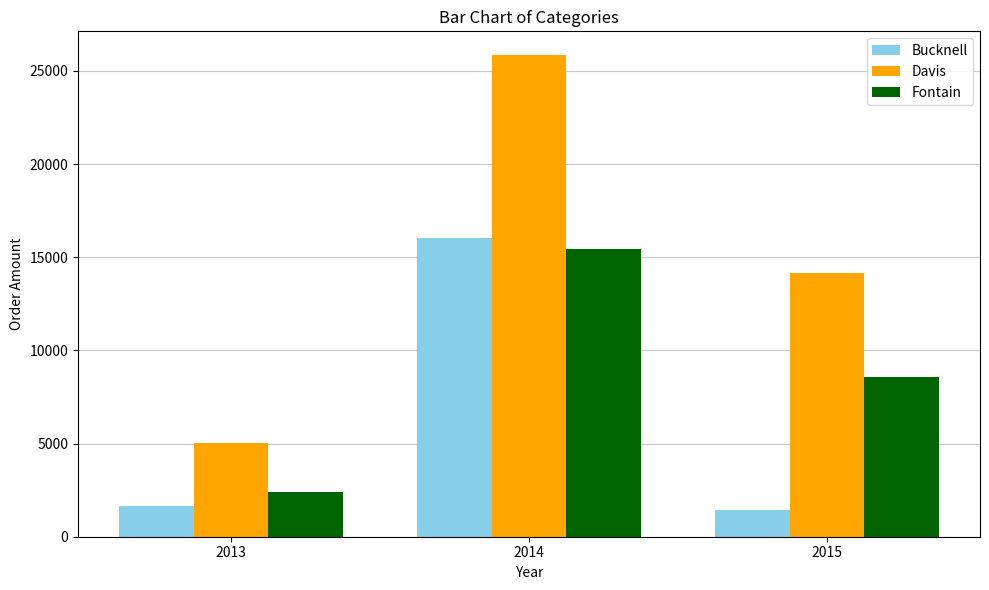

Reading left to right, what are all the values shown in this chart?

Bucknell: 1638.8	16028.4	1430.0
Davis: 5026.1	25835.7	14180.8
Fontain: 2376.8	15434.7	8589.5